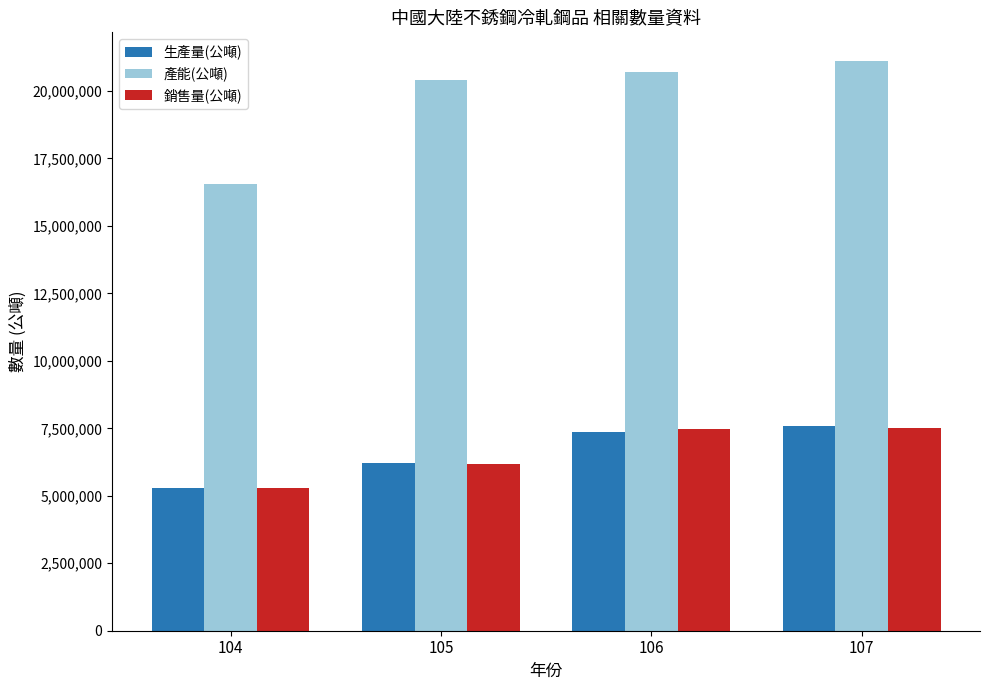

What is the difference between the 銷售量(公噸) values at 107 and 105?

1327210.0